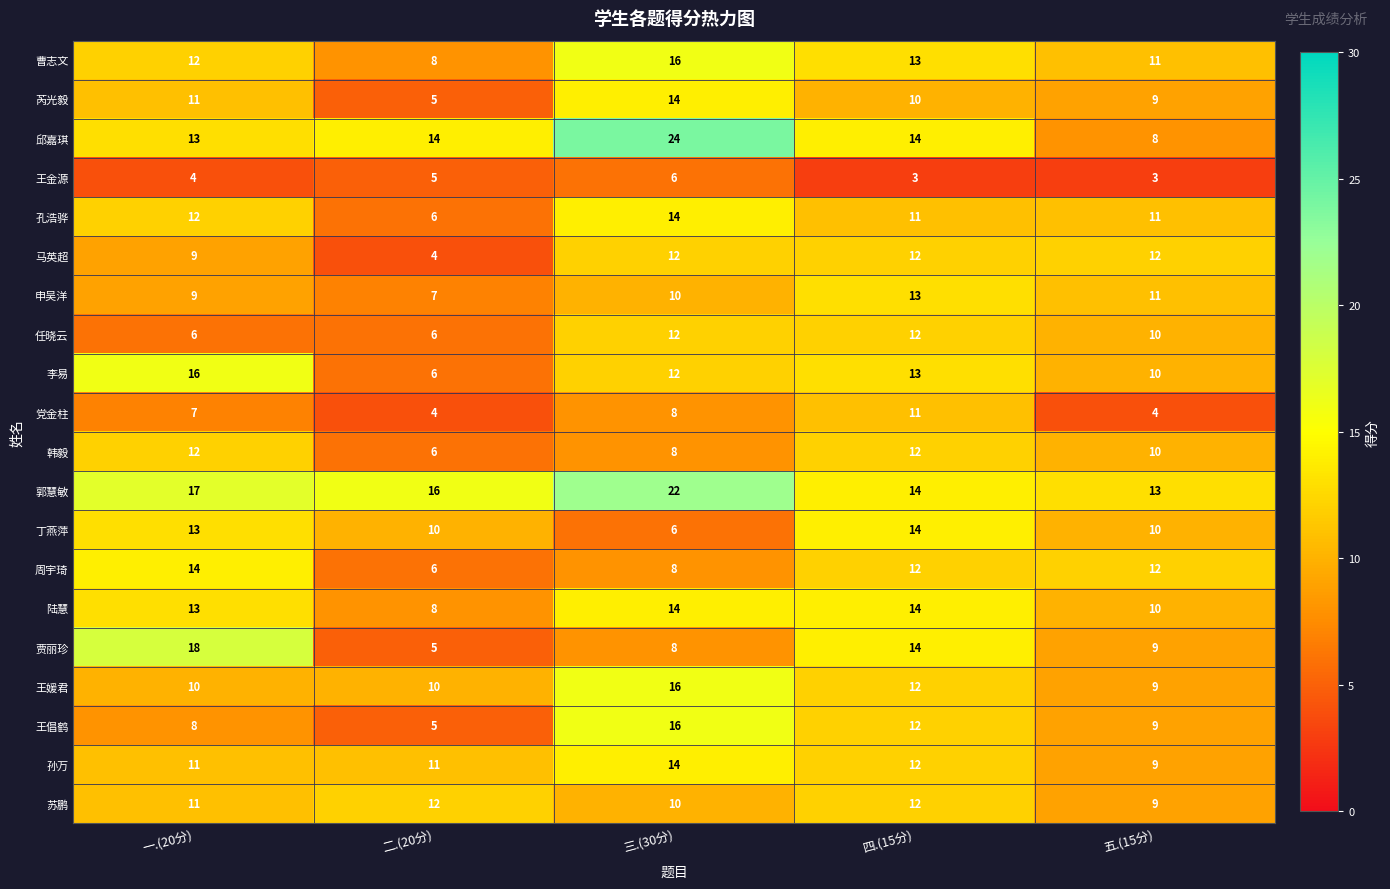

Where is 王媛君 nearest to the value 12?

四.(15分)